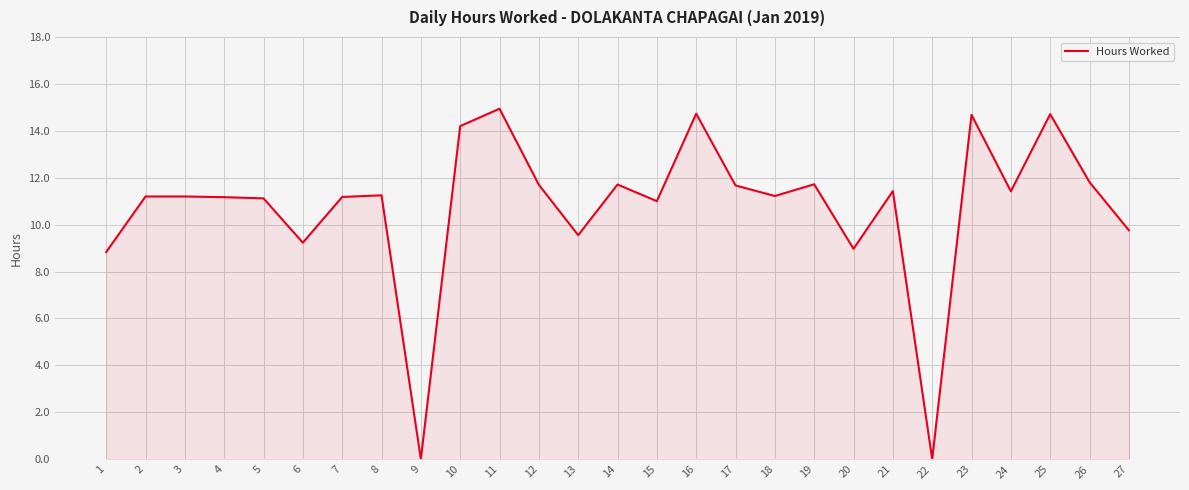

What is the maximum value shown in the chart?

14.9